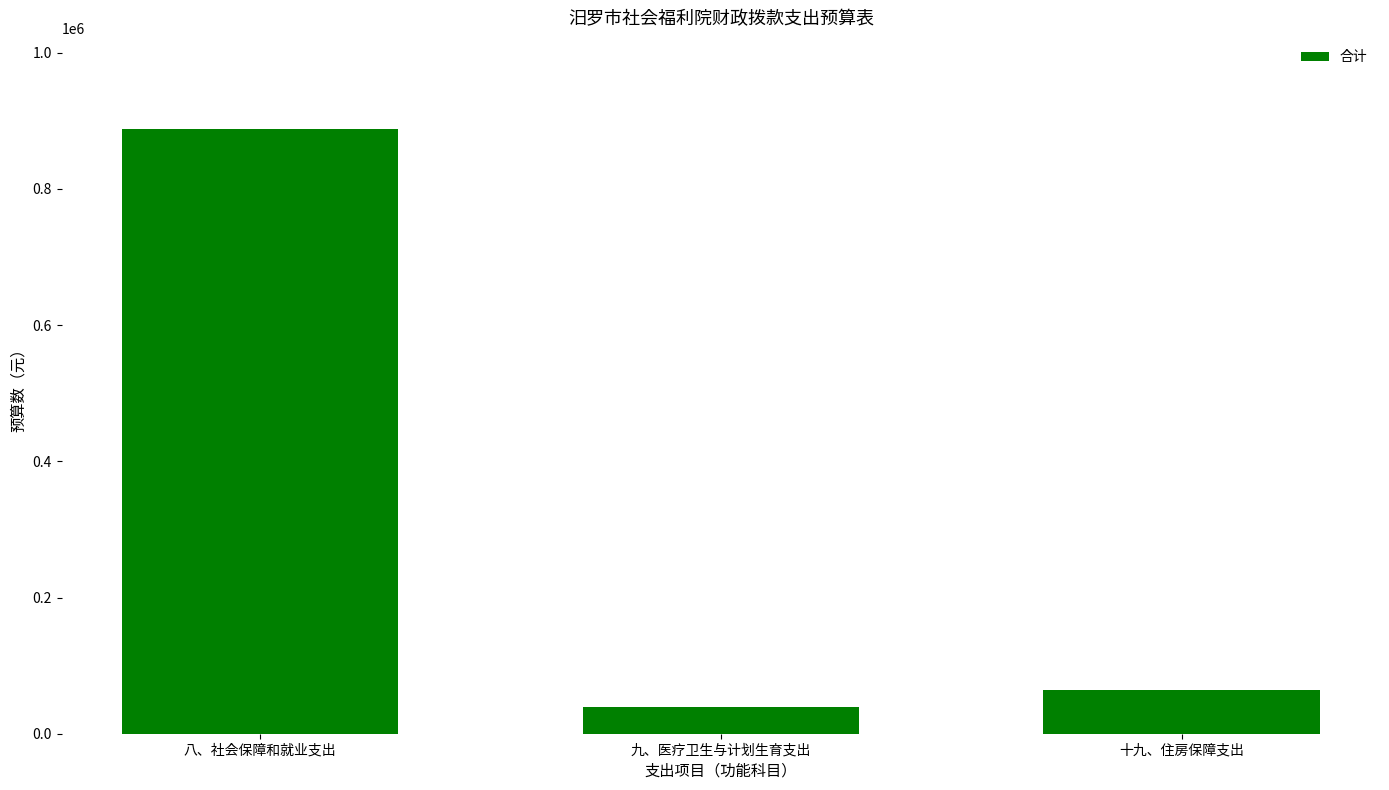

What is the difference between the values at 九、医疗卫生与计划生育支出 and 十九、住房保障支出?

23908.0